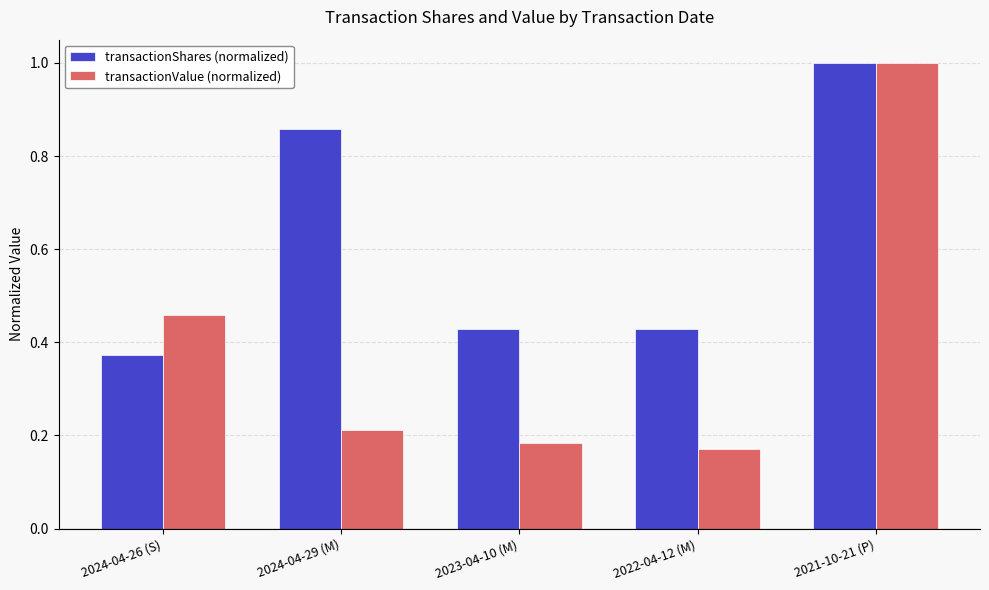

What is the maximum value shown in the chart?

1.0